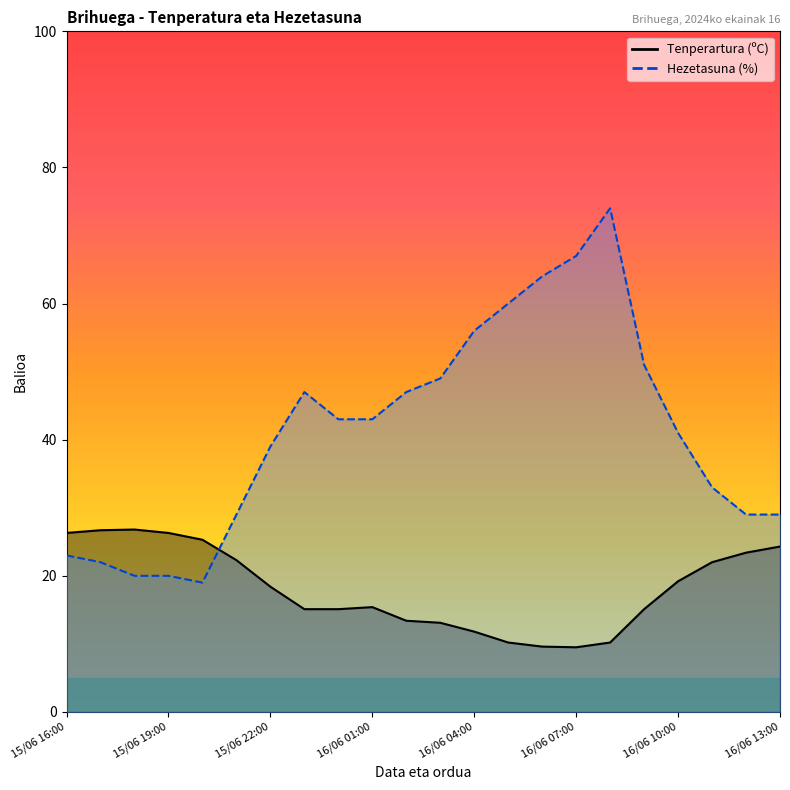

How many values in the Hezetasuna (%) series exceed 43?

9